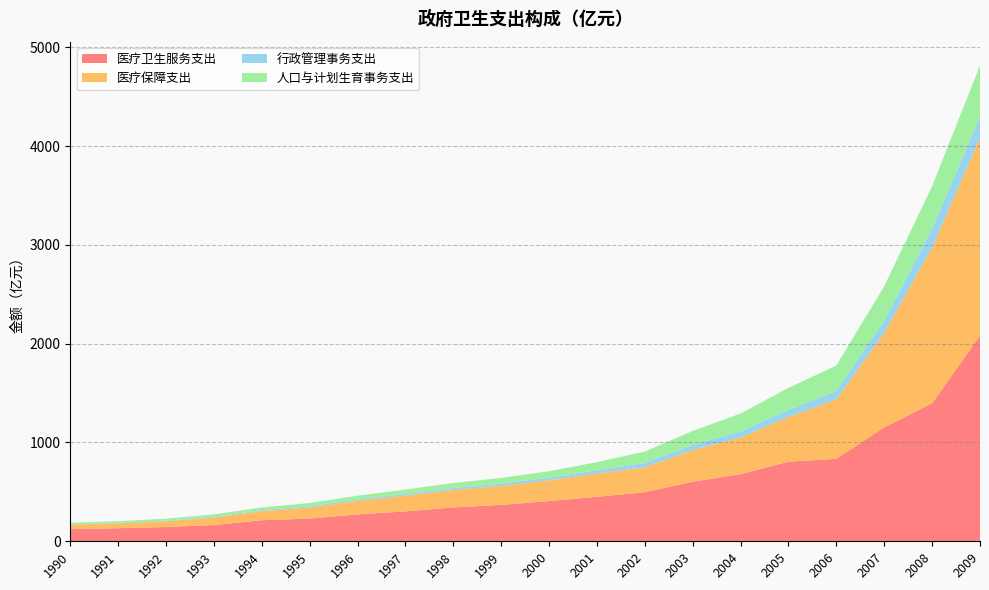

Reading left to right, what are all the values shown in this chart?

医疗卫生服务支出: 1990=122.9	1991=132.4	1992=144.8	1993=164.8	1994=212.8	1995=230.1	1996=272.2	1997=302.5	1998=343.0	1999=368.4	2000=407.2	2001=450.1	2002=497.4	2003=603.0	2004=679.7	2005=805.5	2006=834.8	2007=1153.3	2008=1397.2	2009=2081.1
医疗保障支出: 1990=44.3	1991=50.4	1992=58.1	1993=76.3	1994=92.0	1995=112.3	1996=136.0	1997=159.8	1998=176.8	1999=191.3	2000=211.0	2001=235.8	2002=251.7	2003=320.5	2004=371.6	2005=453.3	2006=602.5	2007=957.0	2008=1577.1	2009=2001.5
行政管理事务支出: 1990=4.5	1991=5.2	1992=6.4	1993=8.0	1994=10.9	1995=13.1	1996=15.6	1997=17.1	1998=19.9	1999=22.9	2000=26.8	2001=33.0	2002=44.7	2003=51.6	2004=60.9	2005=72.5	2006=84.6	2007=124.0	2008=194.3	2009=217.9
人口与计划生育事务支出: 1990=15.5	1991=16.1	1992=19.4	1993=22.9	1994=26.5	1995=31.9	1996=37.8	1997=44.2	1998=50.4	1999=58.4	2000=64.5	2001=81.8	2002=114.8	2003=141.8	2004=181.4	2005=221.2	2006=256.9	2007=347.3	2008=425.3	2009=515.8